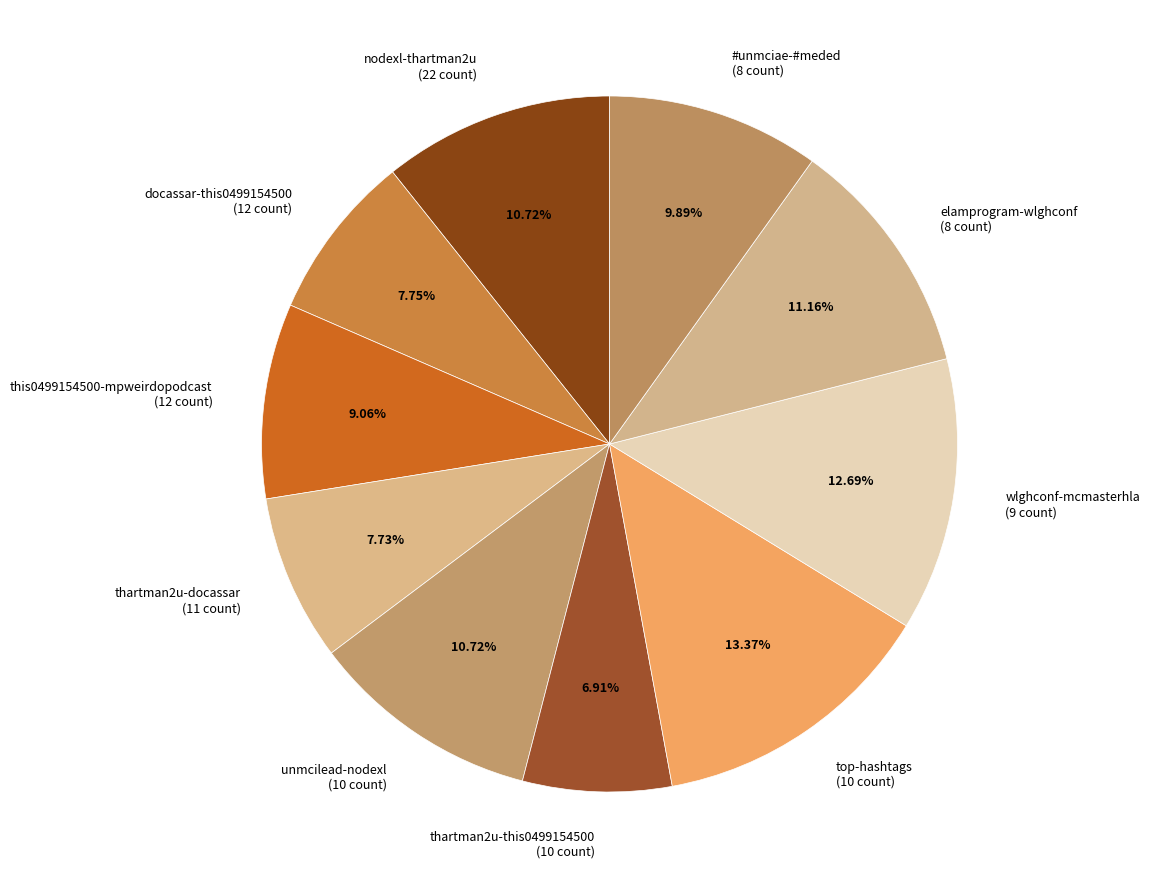

Does any single category account for the majority?

No